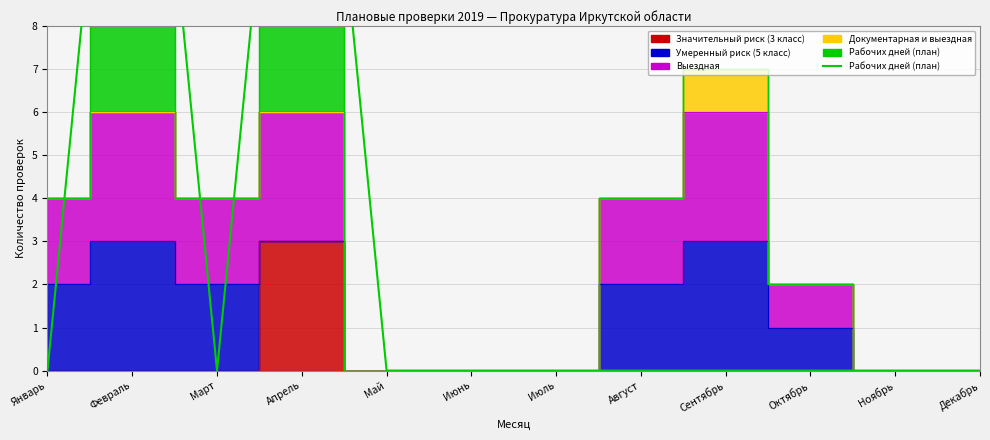

List the labels in order of value, smallest first.

Январь, Март, Май, Июнь, Июль, Август, Сентябрь, Октябрь, Ноябрь, Декабрь, Февраль, Апрель